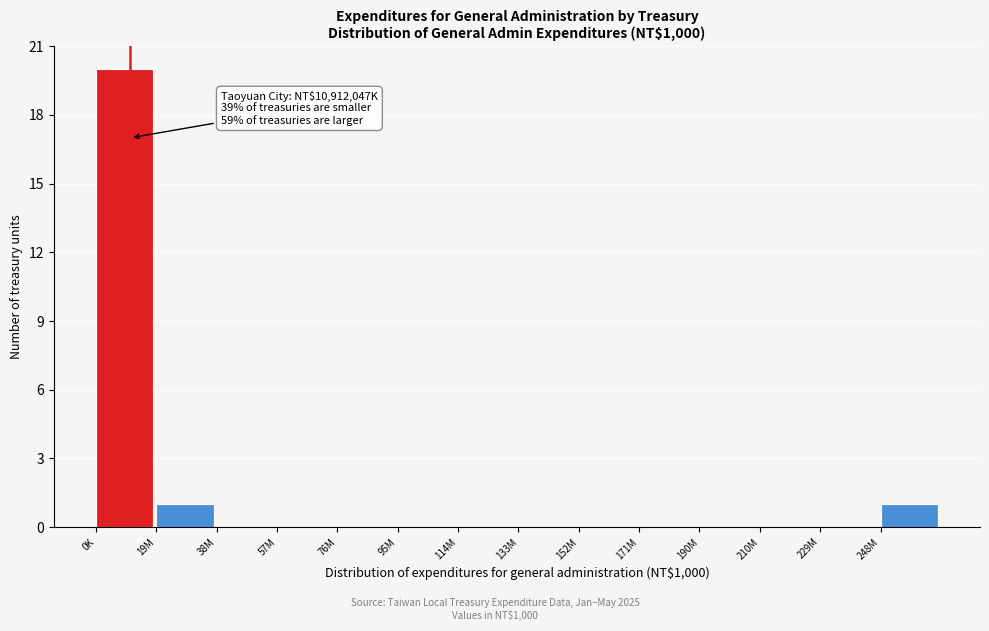

Reading left to right, transcribe all the data shown in this chart.

0K=20	19M=1	38M=0	57M=0	76M=0	95M=0	114M=0	133M=0	152M=0	171M=0	190M=0	210M=0	229M=0	248M=1